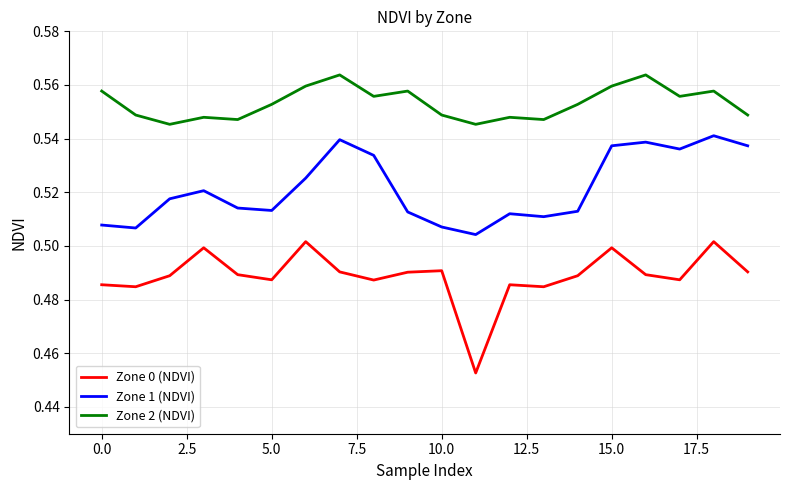

True or false: Zone 1 (NDVI) and Zone 2 (NDVI) intersect in this chart.

False